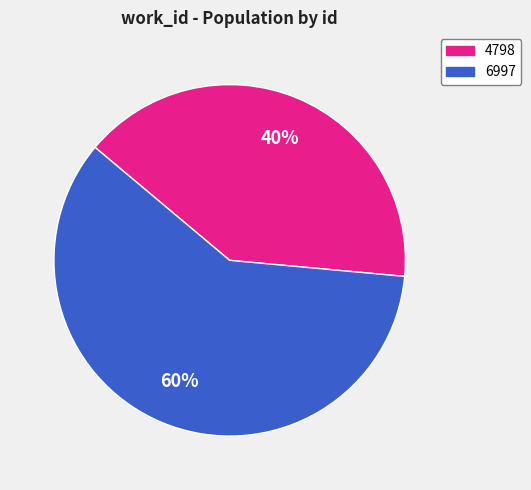

Which has a higher value, 6997 or 4798?

6997